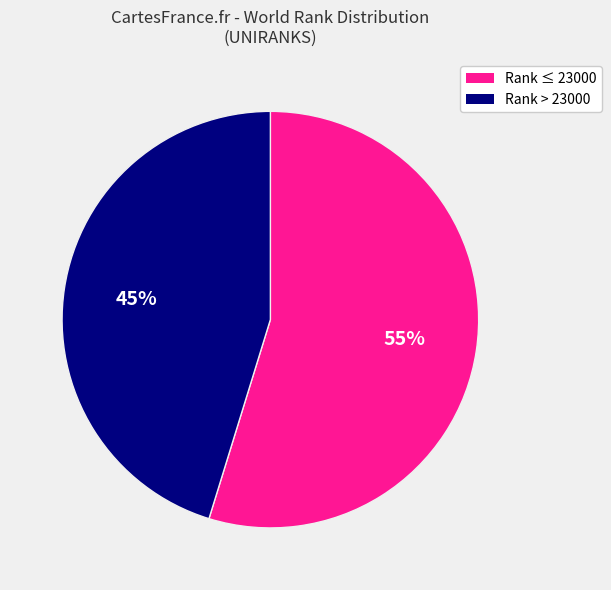

Is there any slice that represents more than half of the pie?

Yes